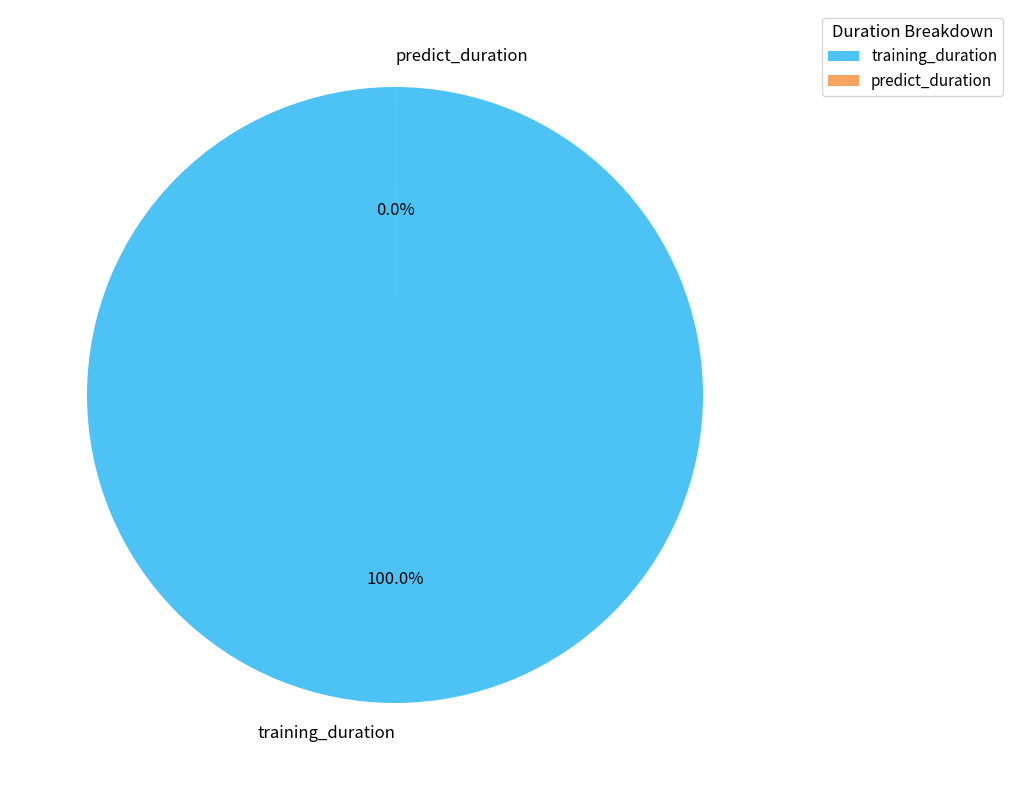

Is it true that predict_duration is 0% of the pie?

True